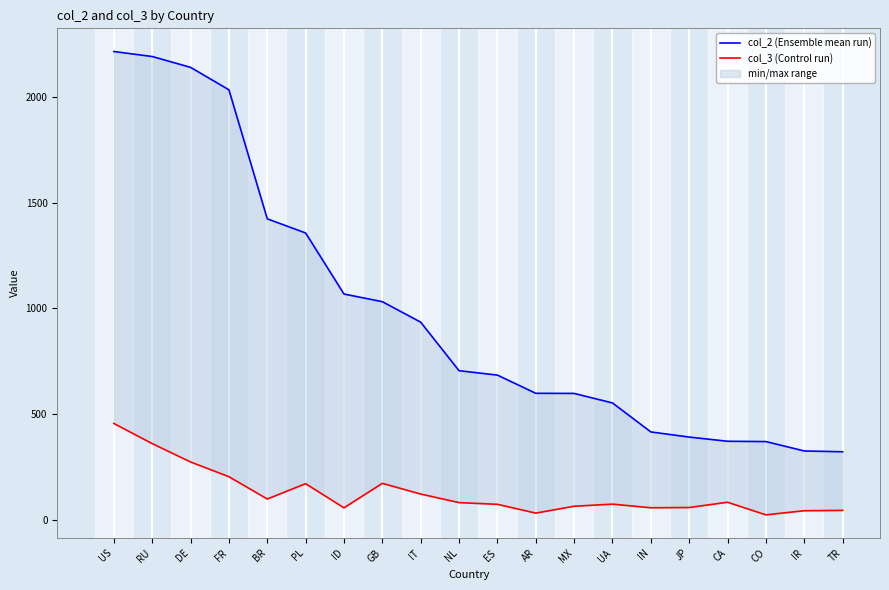

Where does the col_2 (Ensemble mean run) series first go above 705?

US